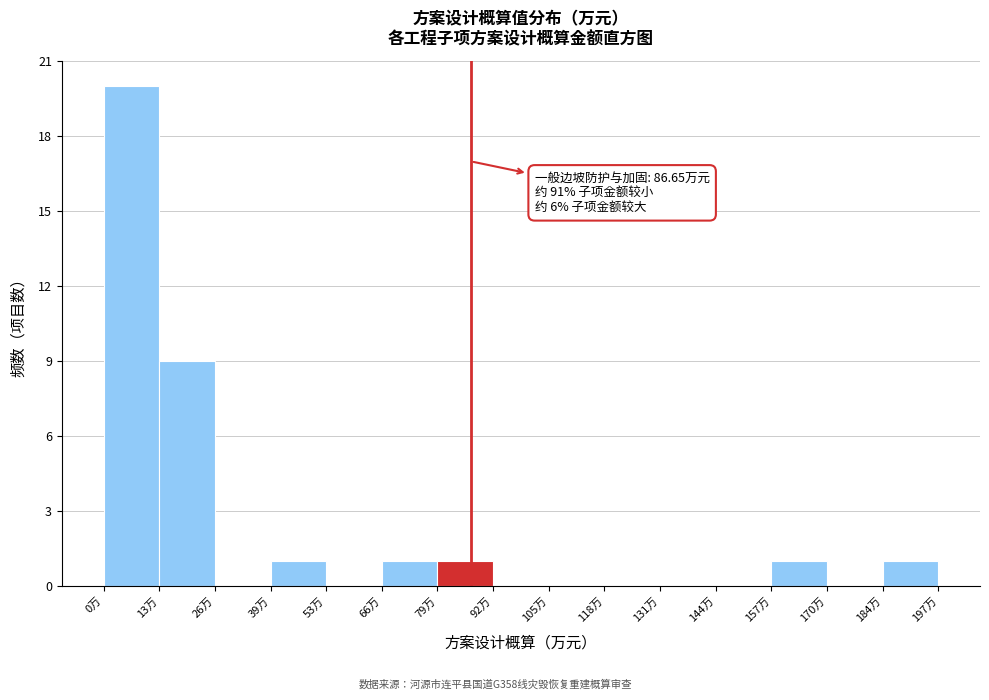

Which range on the x-axis has the tallest bar?

0 to 14